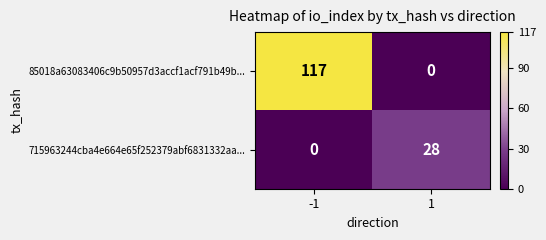

Reading left to right, extract all data points from this chart.

85018a63083406c9b50957d3accf1acf791b49b...: -1=117	1=0
715963244cba4e664e65f252379abf6831332aa...: -1=0	1=28